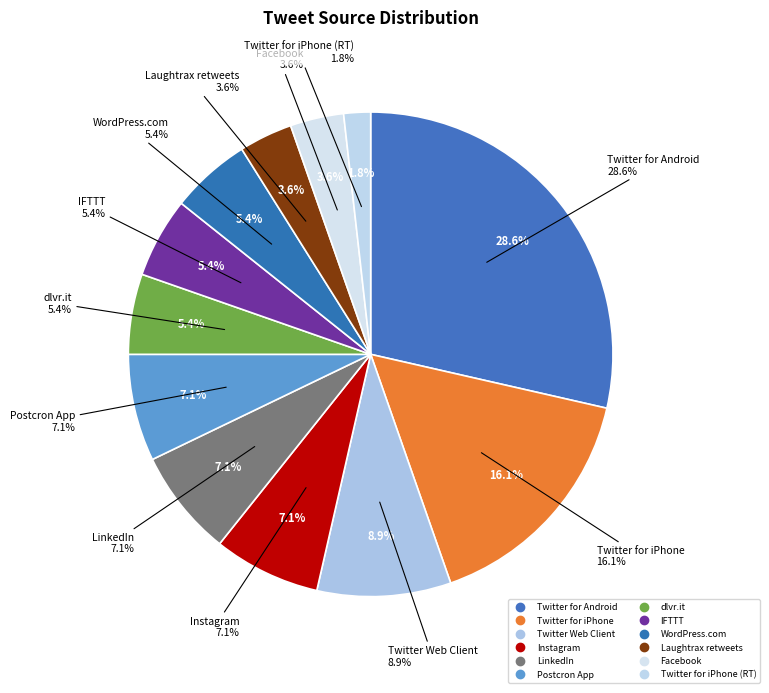

Rank the categories by value from highest to lowest.

Twitter for Android, Twitter for iPhone, Twitter Web Client, Instagram, LinkedIn, Postcron App, dlvr.it, IFTTT, WordPress.com, Laughtrax retweets, Facebook, Twitter for iPhone (RT)